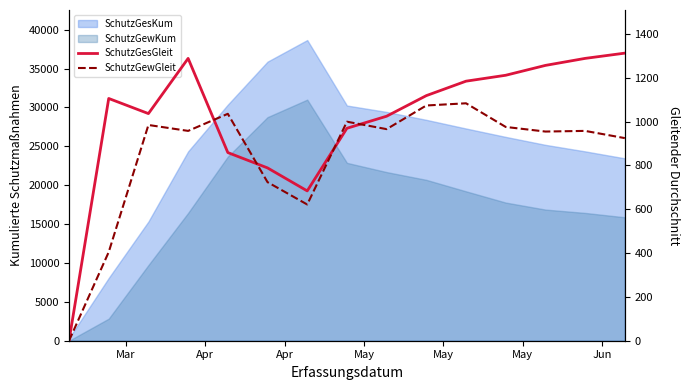

Is it true that SchutzGewGleit equals -724 at Mar?

False